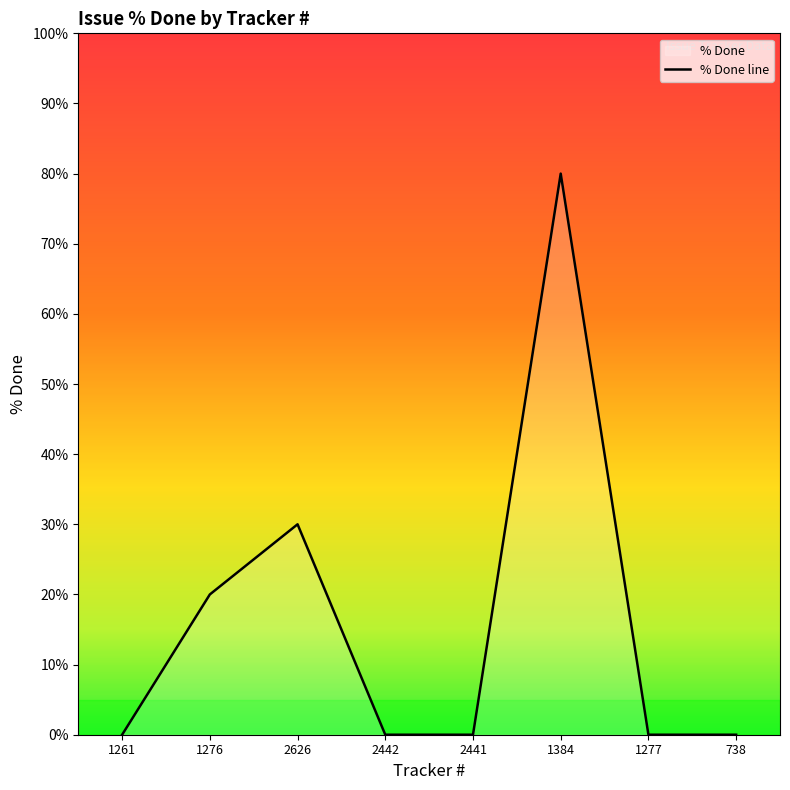

How many categories are shown in the chart?

8